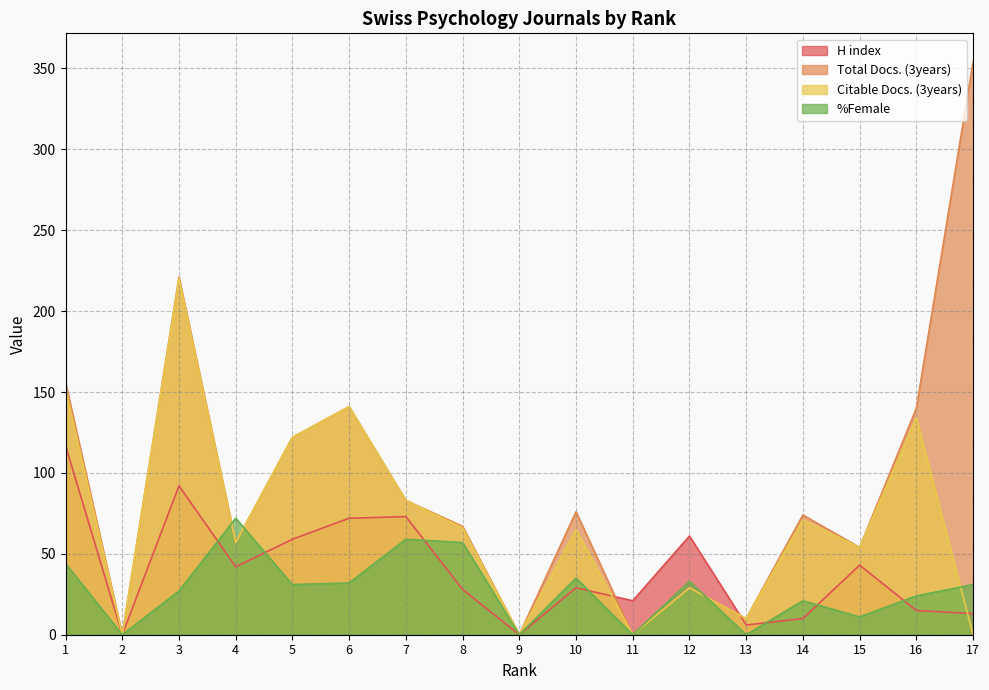

Reading right to left, what are all the values shown in this chart?

H index: 13	15	43	10	6	61	21	29	0	28	73	72	59	42	92	0	117
Total Docs. (3years): 354	140	54	74	10	29	0	76	0	67	83	141	122	57	221	0	156
Citable Docs. (3years): 0	134	54	71	10	29	0	65	0	66	83	141	122	57	220	0	152
%Female: 31	24	11	21	0	33	0	35	0	57	59	32	31	72	27	0	44